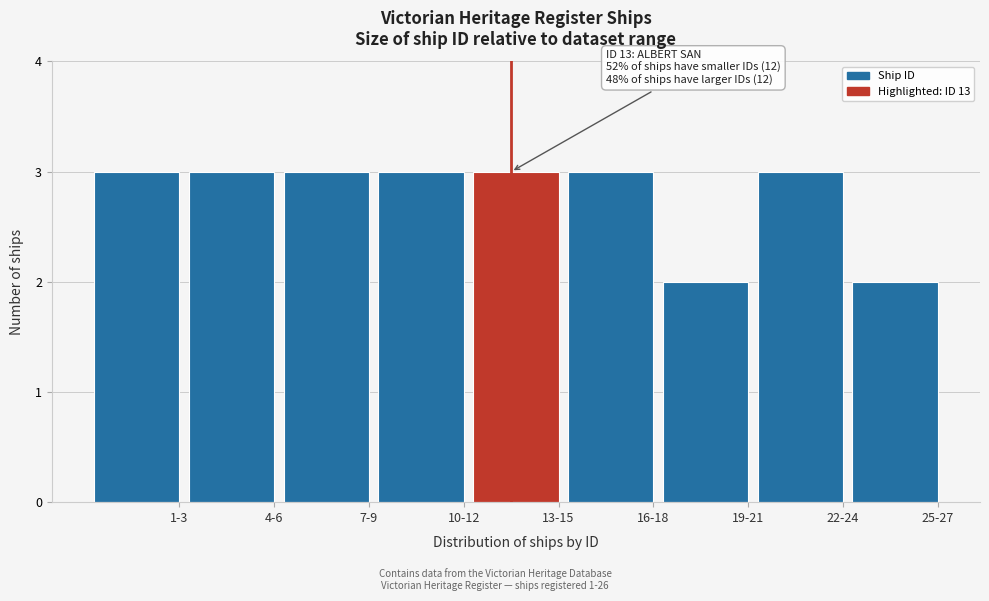

Reading left to right, extract all data points from this chart.

1-3=3	4-6=3	7-9=3	10-12=3	13-15=3	16-18=3	19-21=2	22-24=3	25-27=2